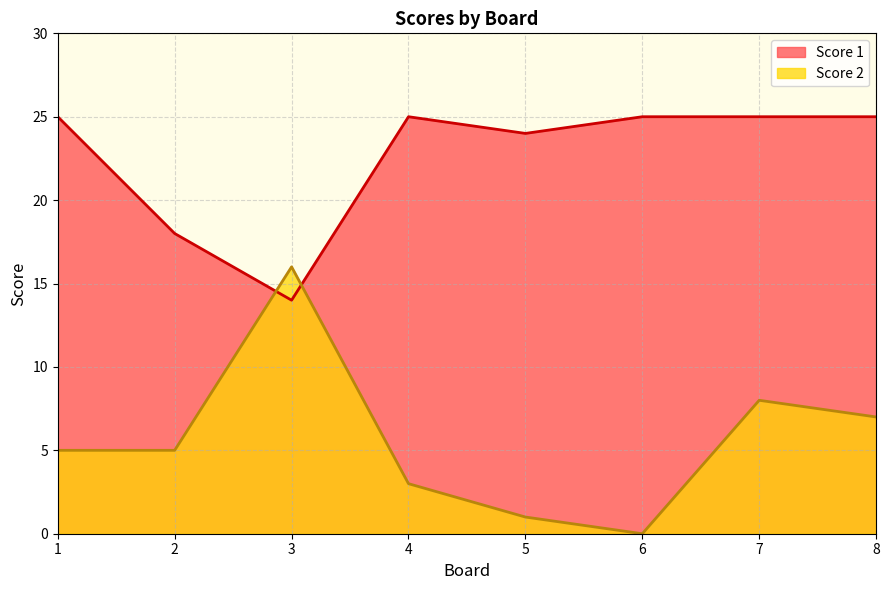

The value of Score 1 at 2 is 28. True or false?

False